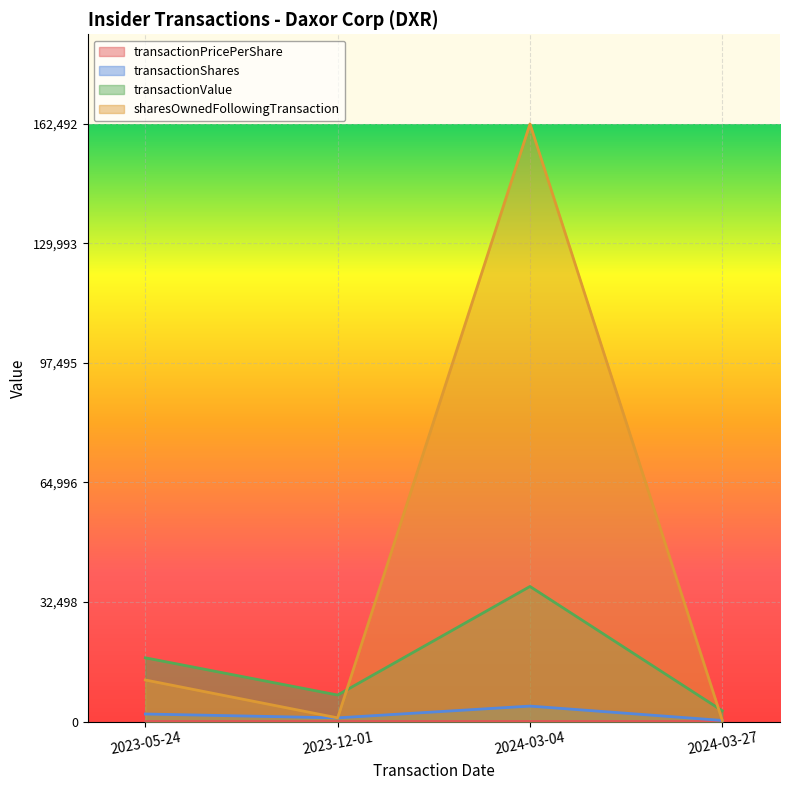

What is the sum of the transactionShares values at 2023-05-24 and 2024-03-27?

2350.0